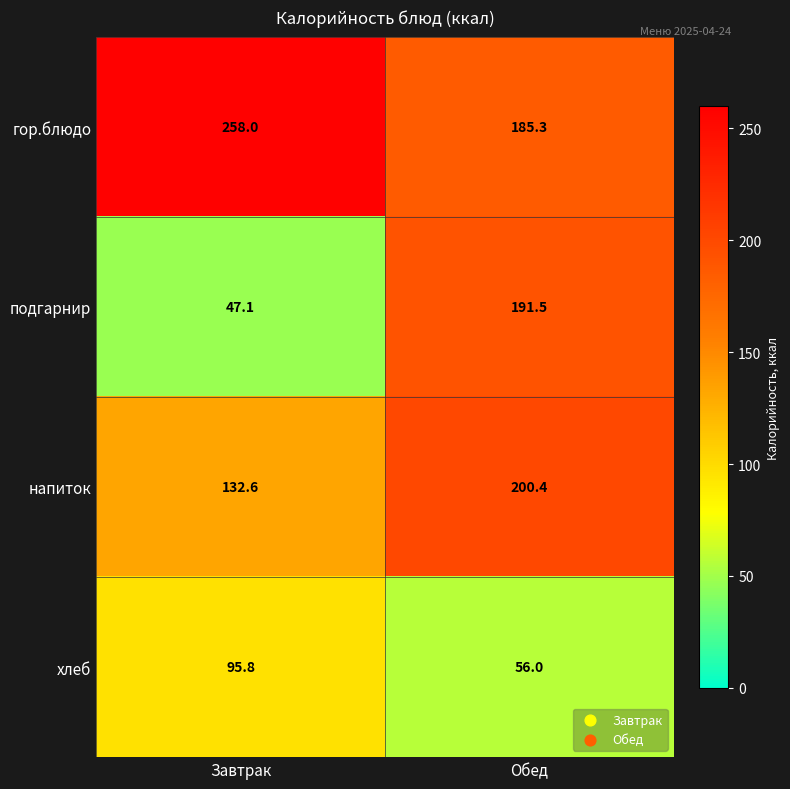

The хлеб series shows 30.6 at Обед. True or false?

False